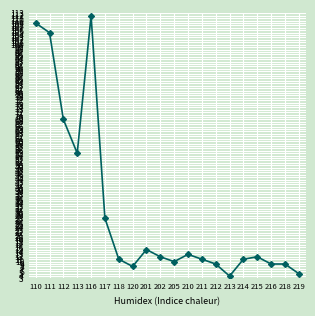

At which category does the chart reach its minimum across all series?

213